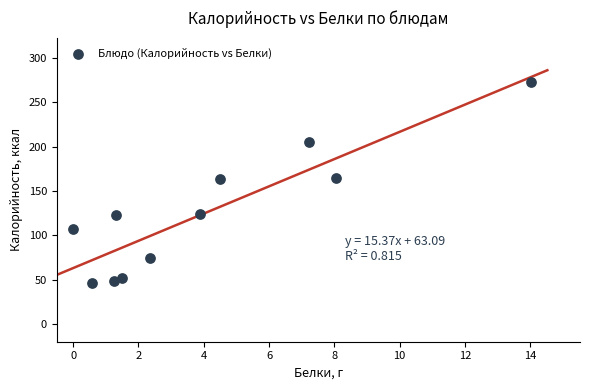

What is the average X value?

4.1